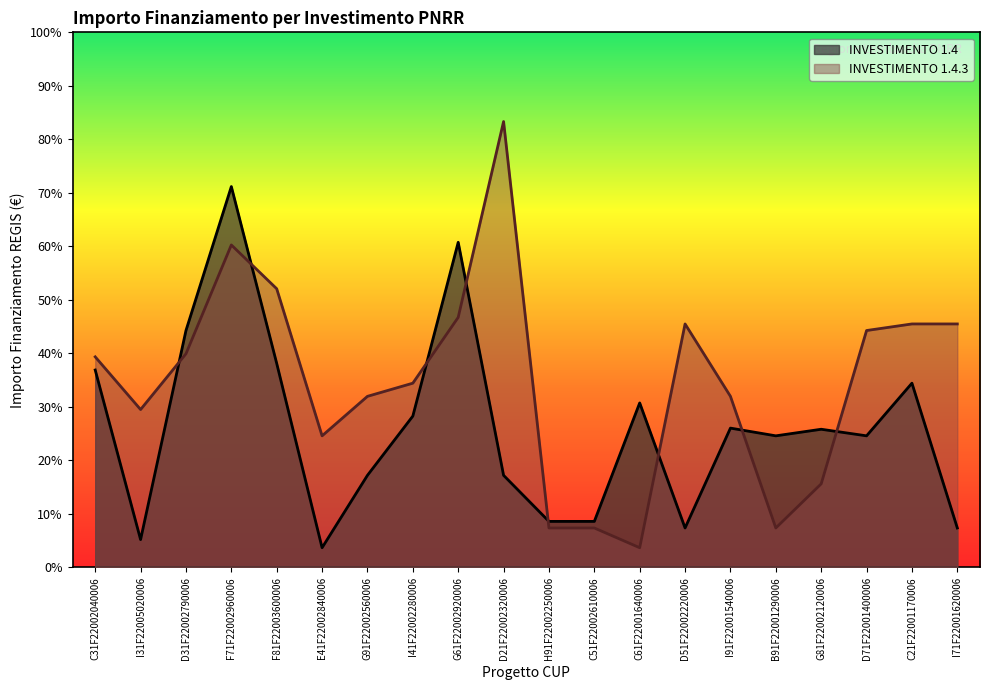

How many series are shown in this chart?

2